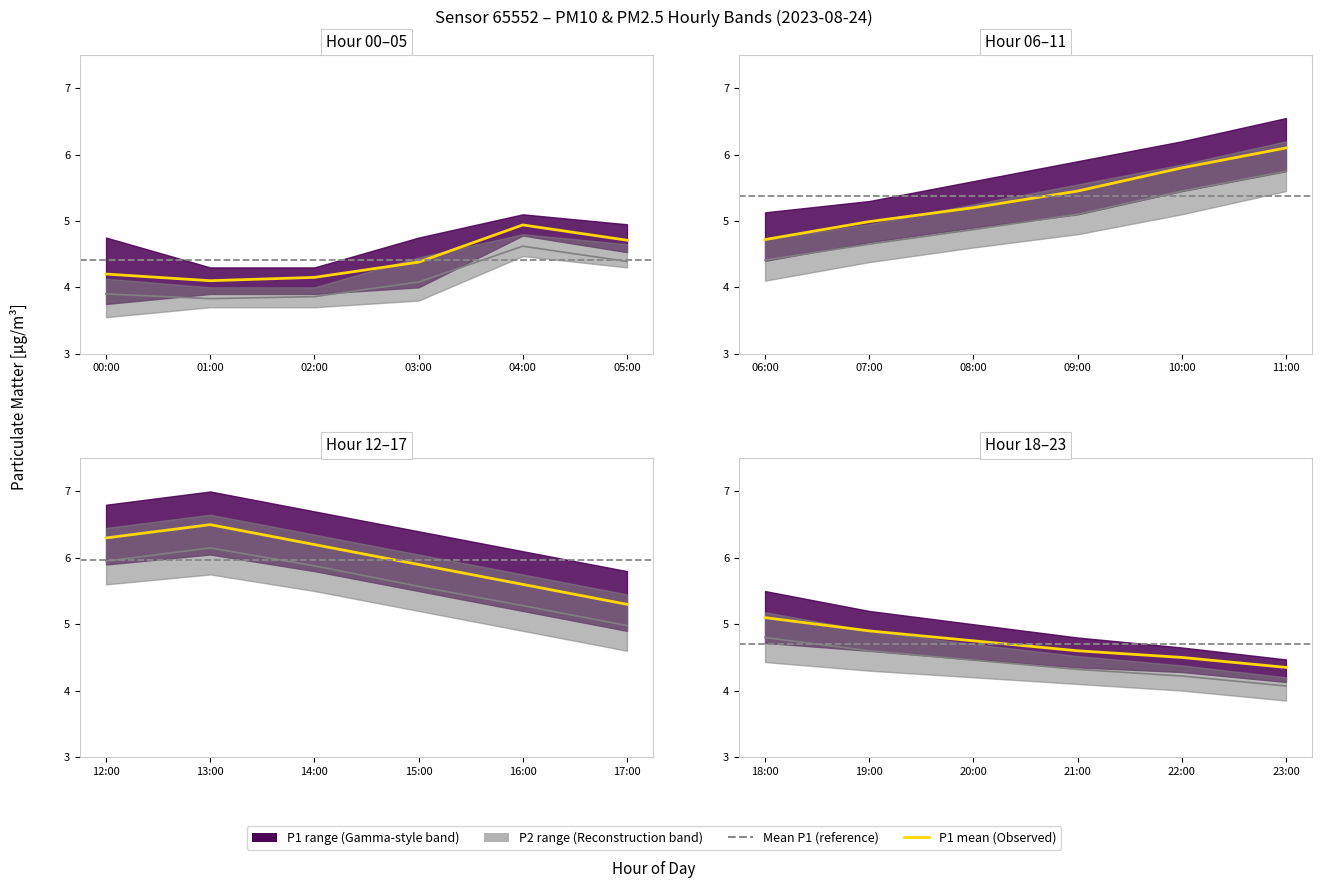

True or false: P1_lower has a value of 4.6 at 19:00.

True